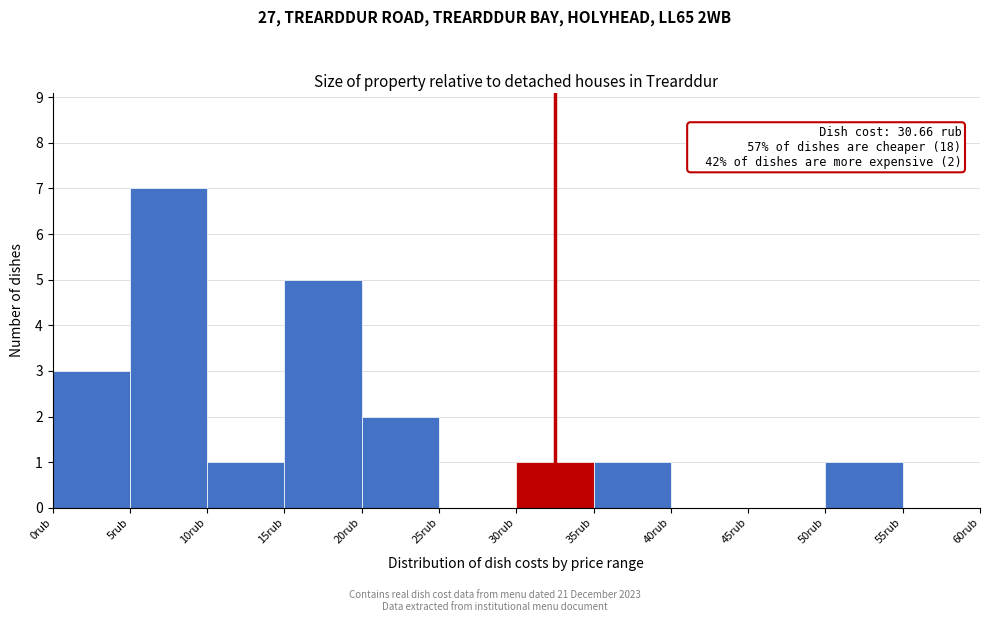

Which range on the x-axis has the tallest bar?

5 to 10